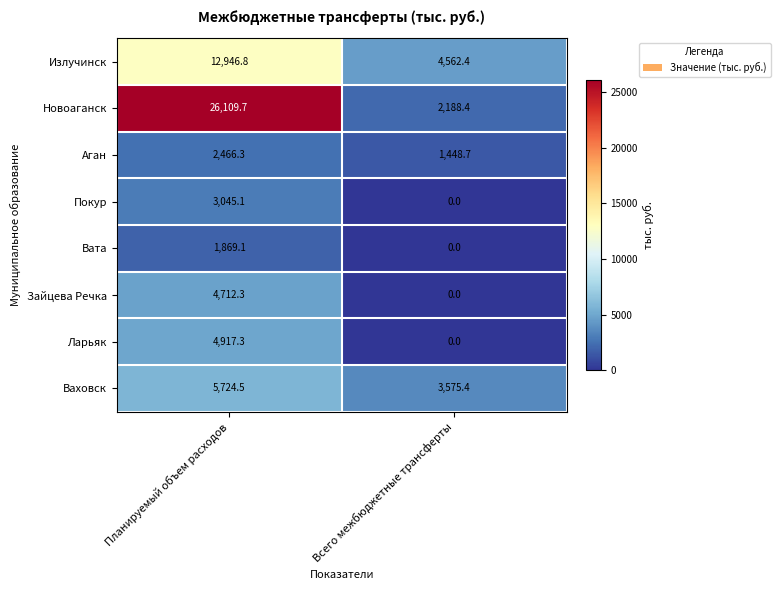

How many distinct data groups are displayed?

8